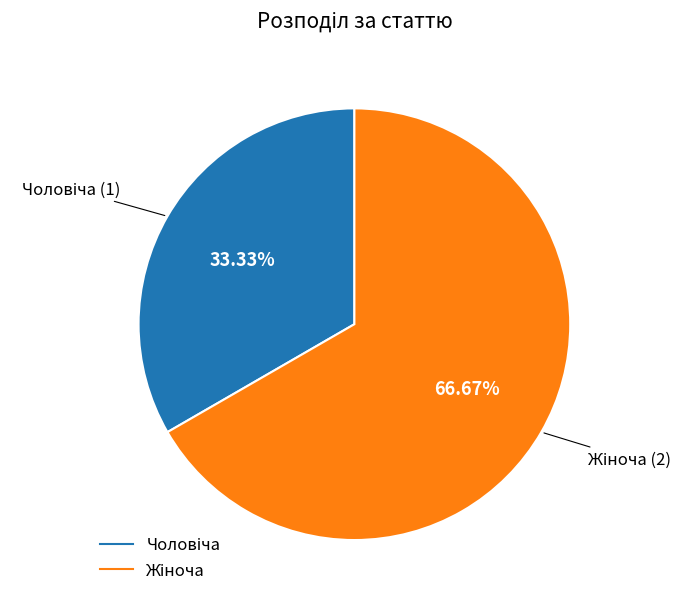

Does any single category account for the majority?

Yes